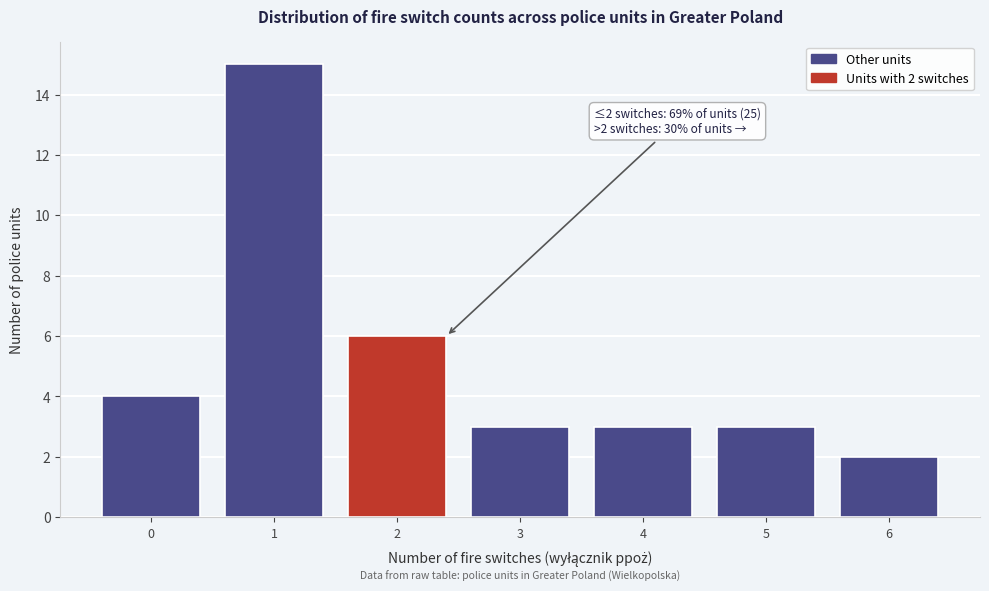

Reading right to left, extract all data points from this chart.

2	3	3	3	6	15	4